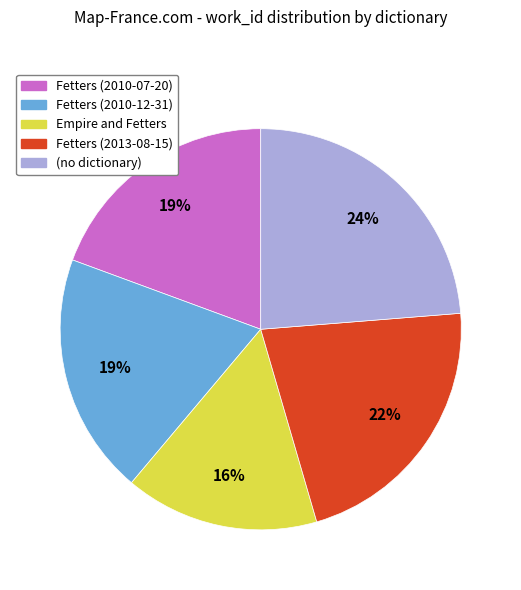

True or false: Fetters (2010-12-31) accounts for 19% of the total.

True